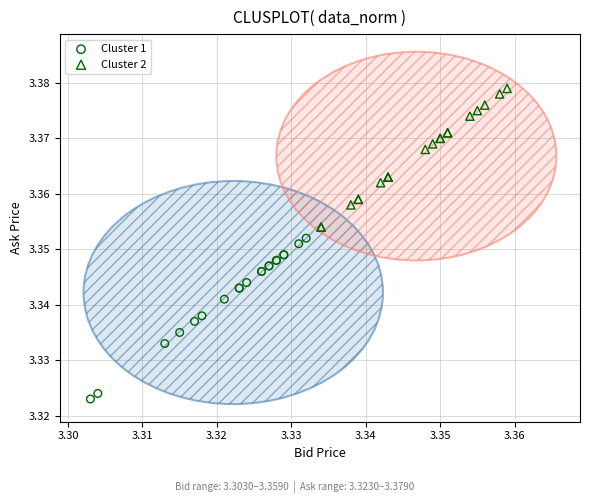

Which series reaches the minimum Y coordinate?

Cluster 1